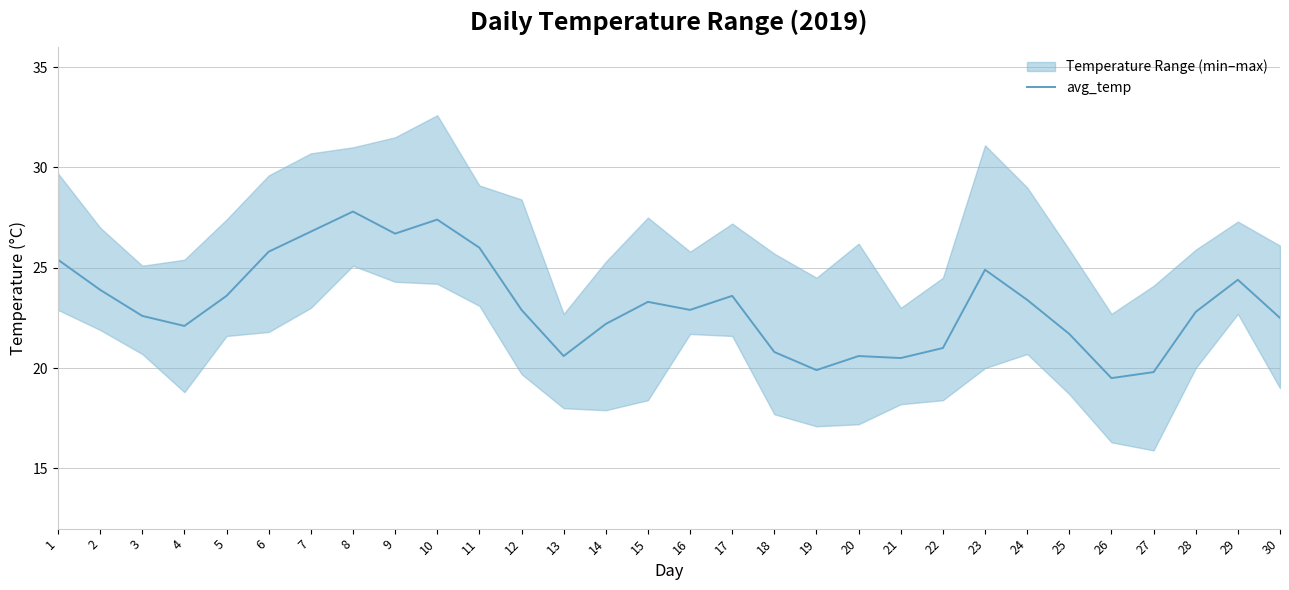

Rank the categories by value from highest to lowest.

8, 10, 7, 9, 11, 6, 1, 23, 29, 2, 5, 17, 24, 15, 12, 16, 28, 3, 30, 14, 4, 25, 22, 18, 13, 20, 21, 19, 27, 26